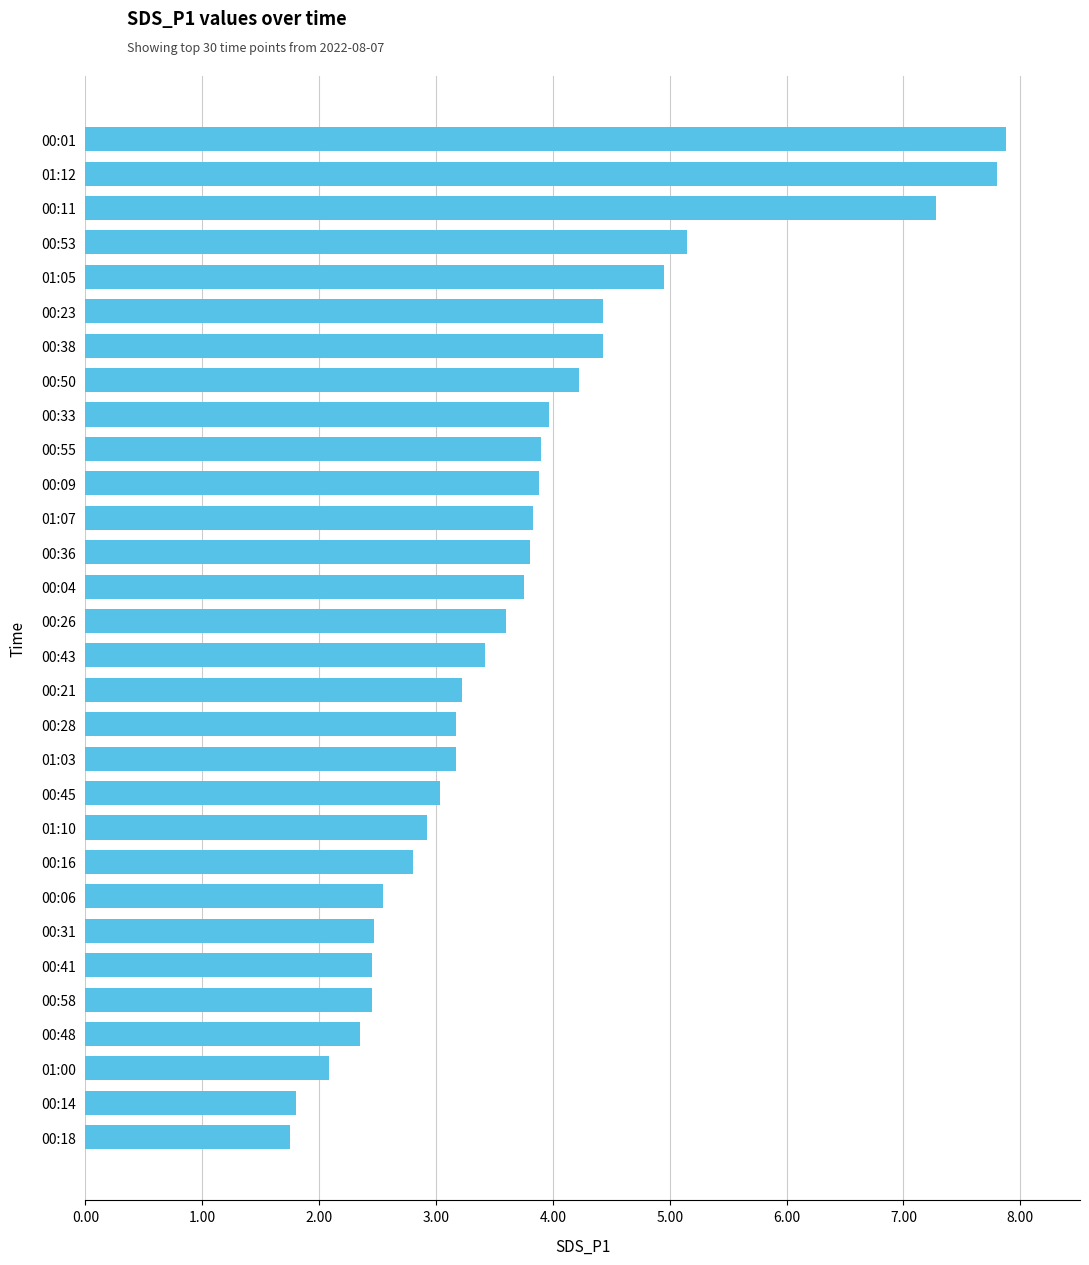

What is the sum of all values?

112.5